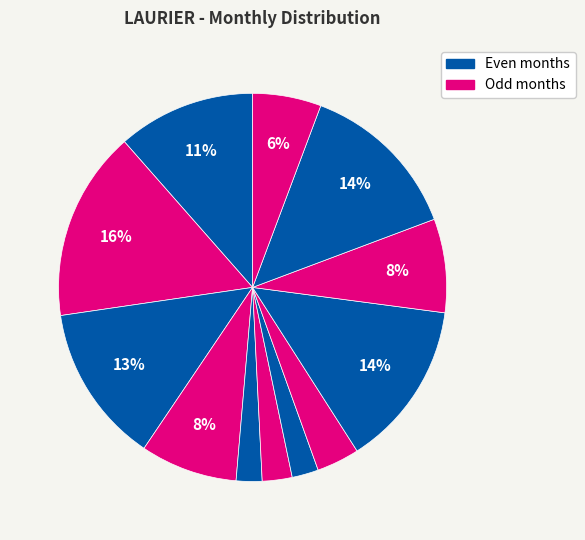

Rank the categories by value from lowest to highest.

2022-05, 2022-07, 2022-06, 2022-08, 2022-12, 2022-10, 2022-04, 2022-01, 2022-03, 2022-11, 2022-09, 2022-02